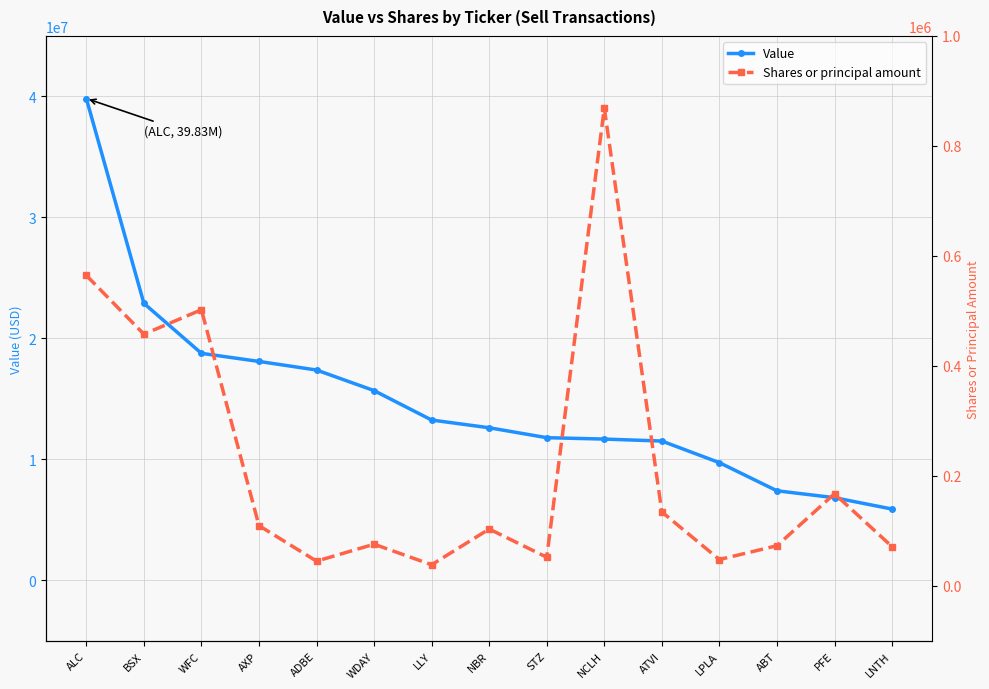

The Shares or principal amount series shows 667920 at BSX. True or false?

False